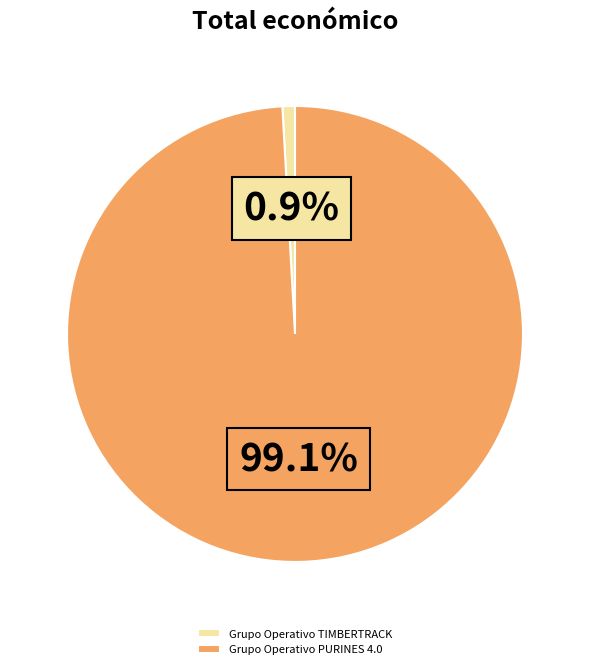

Which slice is the largest?

Grupo Operativo PURINES 4.0